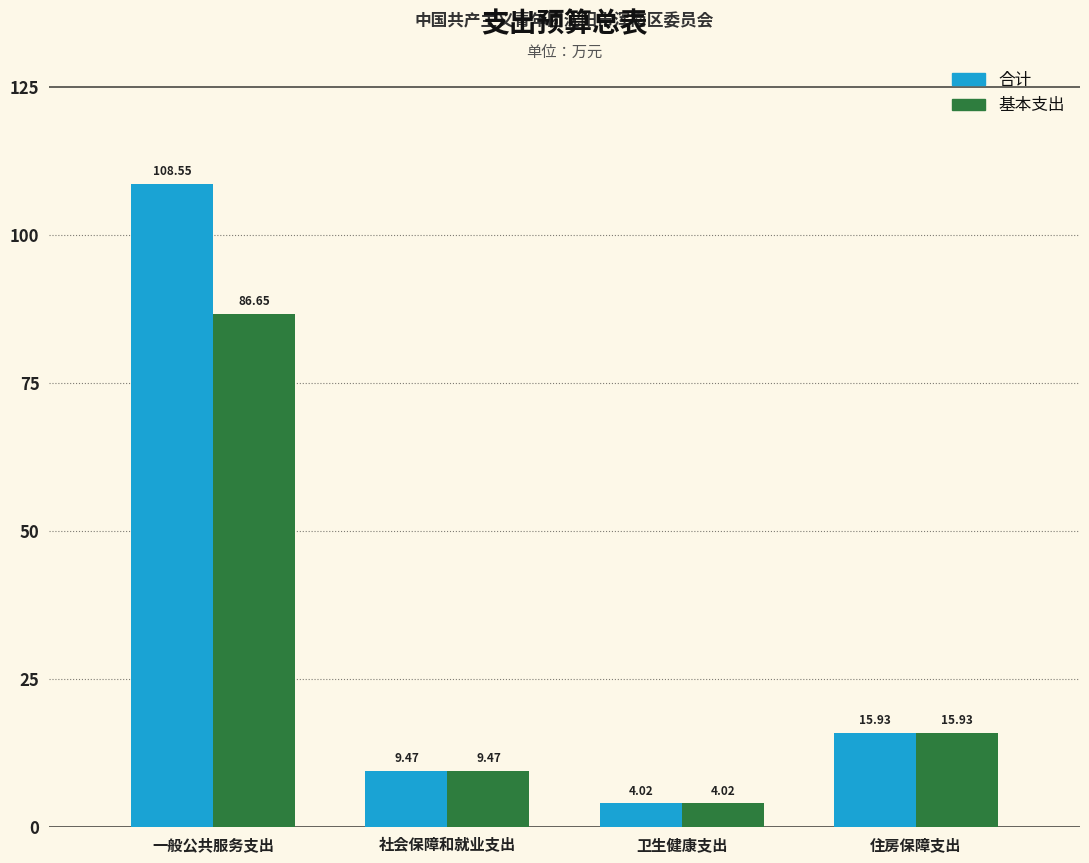

Where does the 合计 series first go above 15?

一般公共服务支出